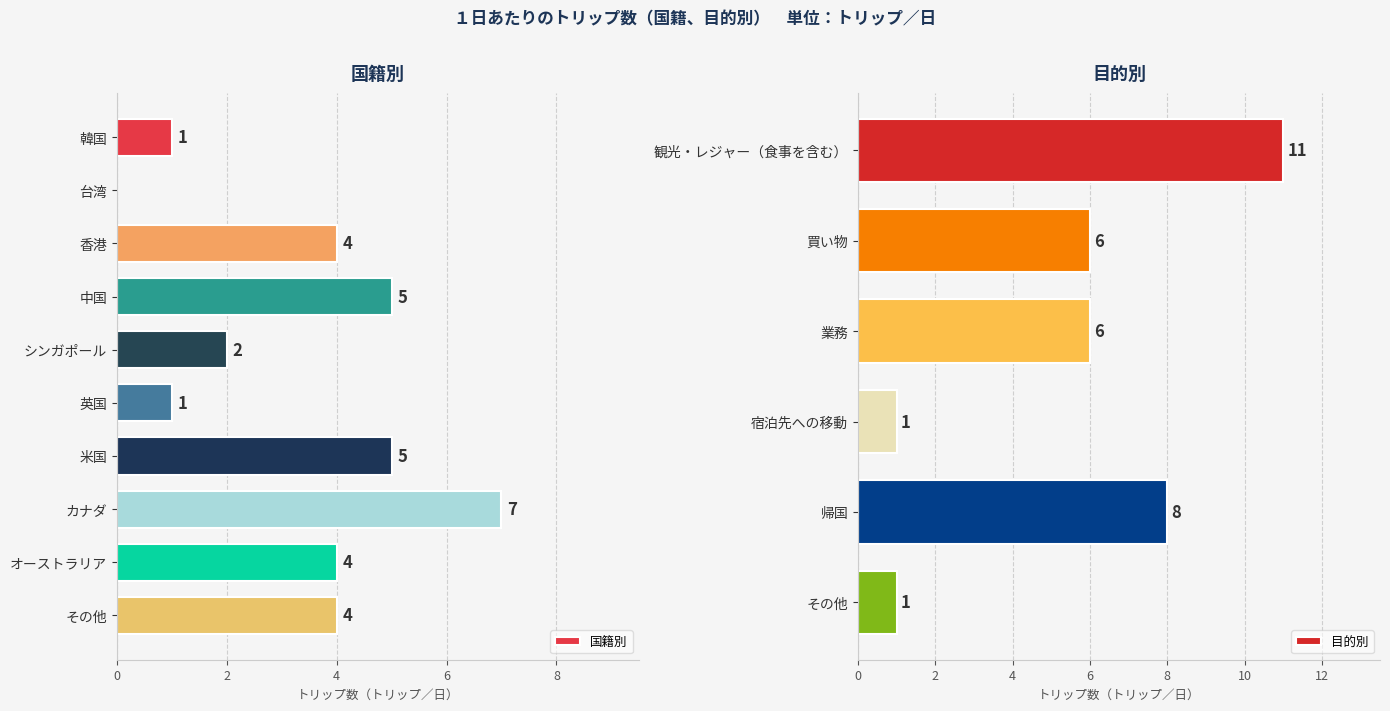

Count the values in the range 1 to 5.

8